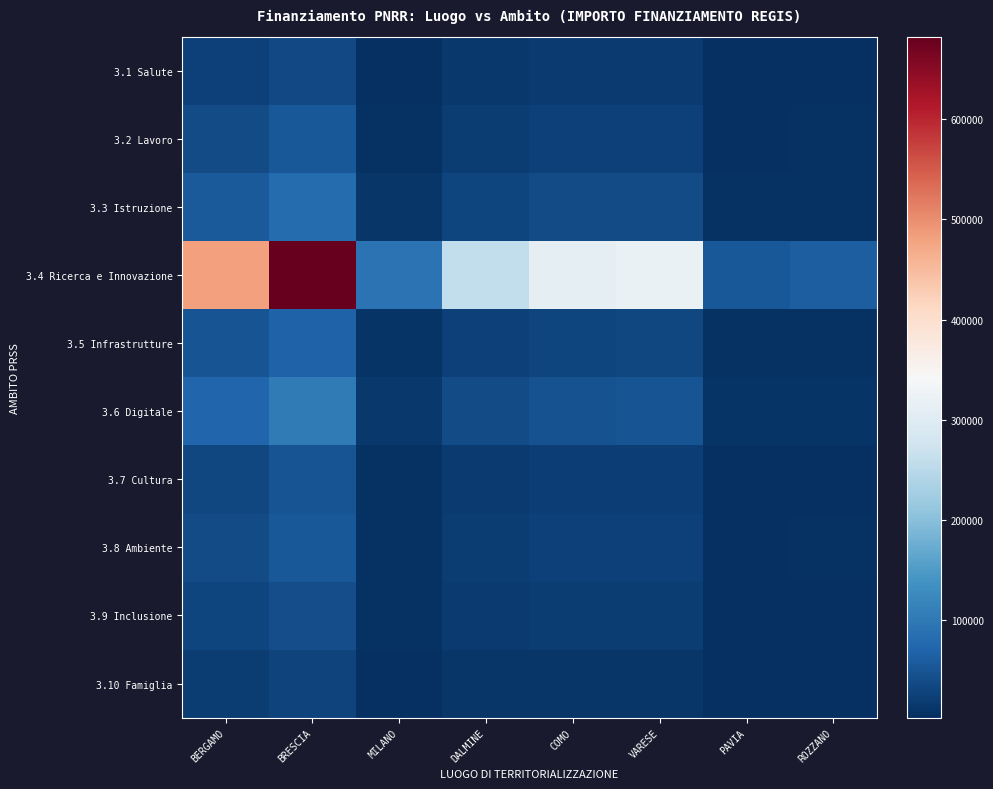

Which has a higher value, ROZZANO or VARESE?

VARESE